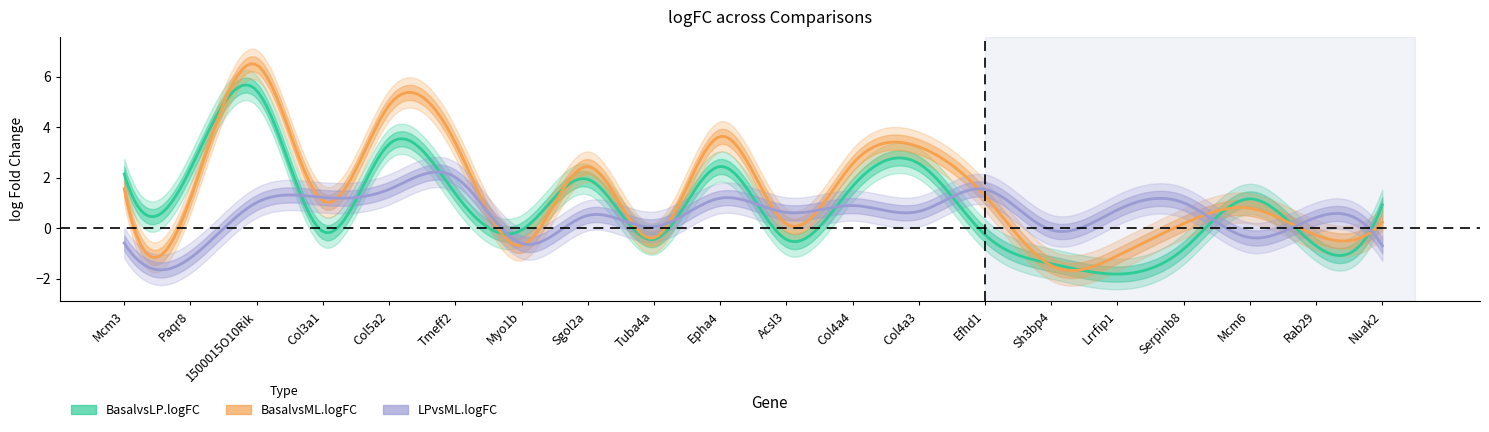

Where does the BasalvsML.logFC series first go above 1?

Mcm3